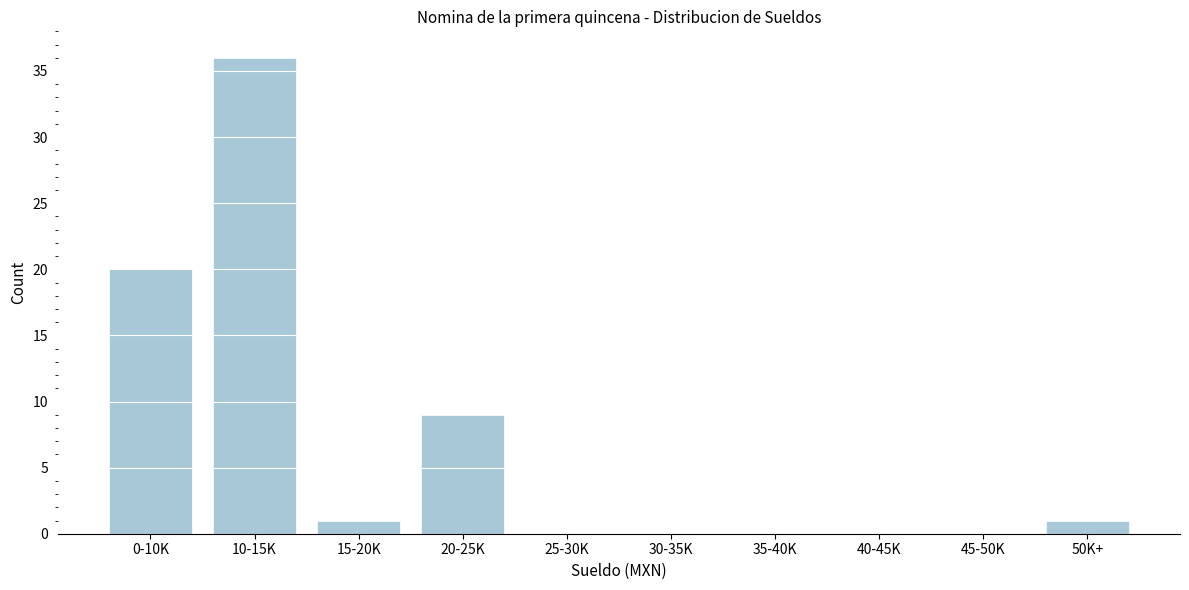

Reading right to left, transcribe all the data shown in this chart.

50K+=1	45-50K=0	40-45K=0	35-40K=0	30-35K=0	25-30K=0	20-25K=9	15-20K=1	10-15K=36	0-10K=20